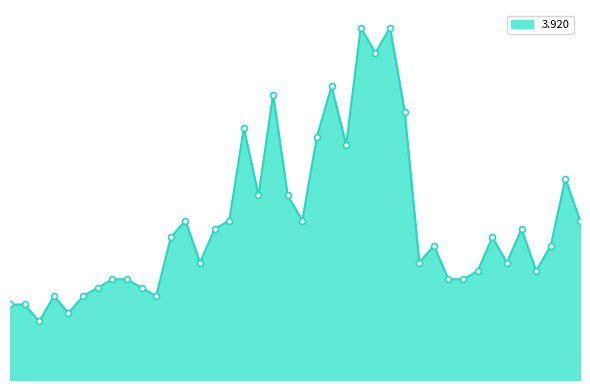

Is this an area chart (filled region under the line)?

Yes